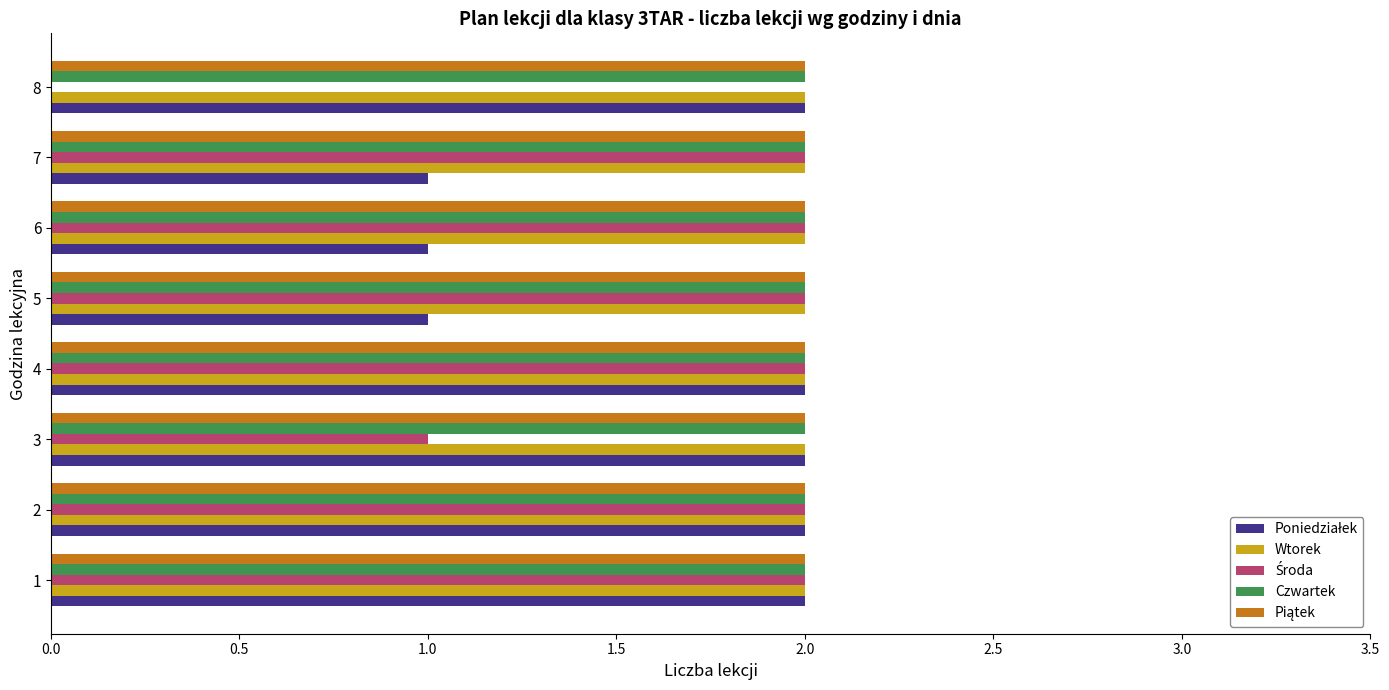

True or false: Wtorek has a value of 3 at 6.

False